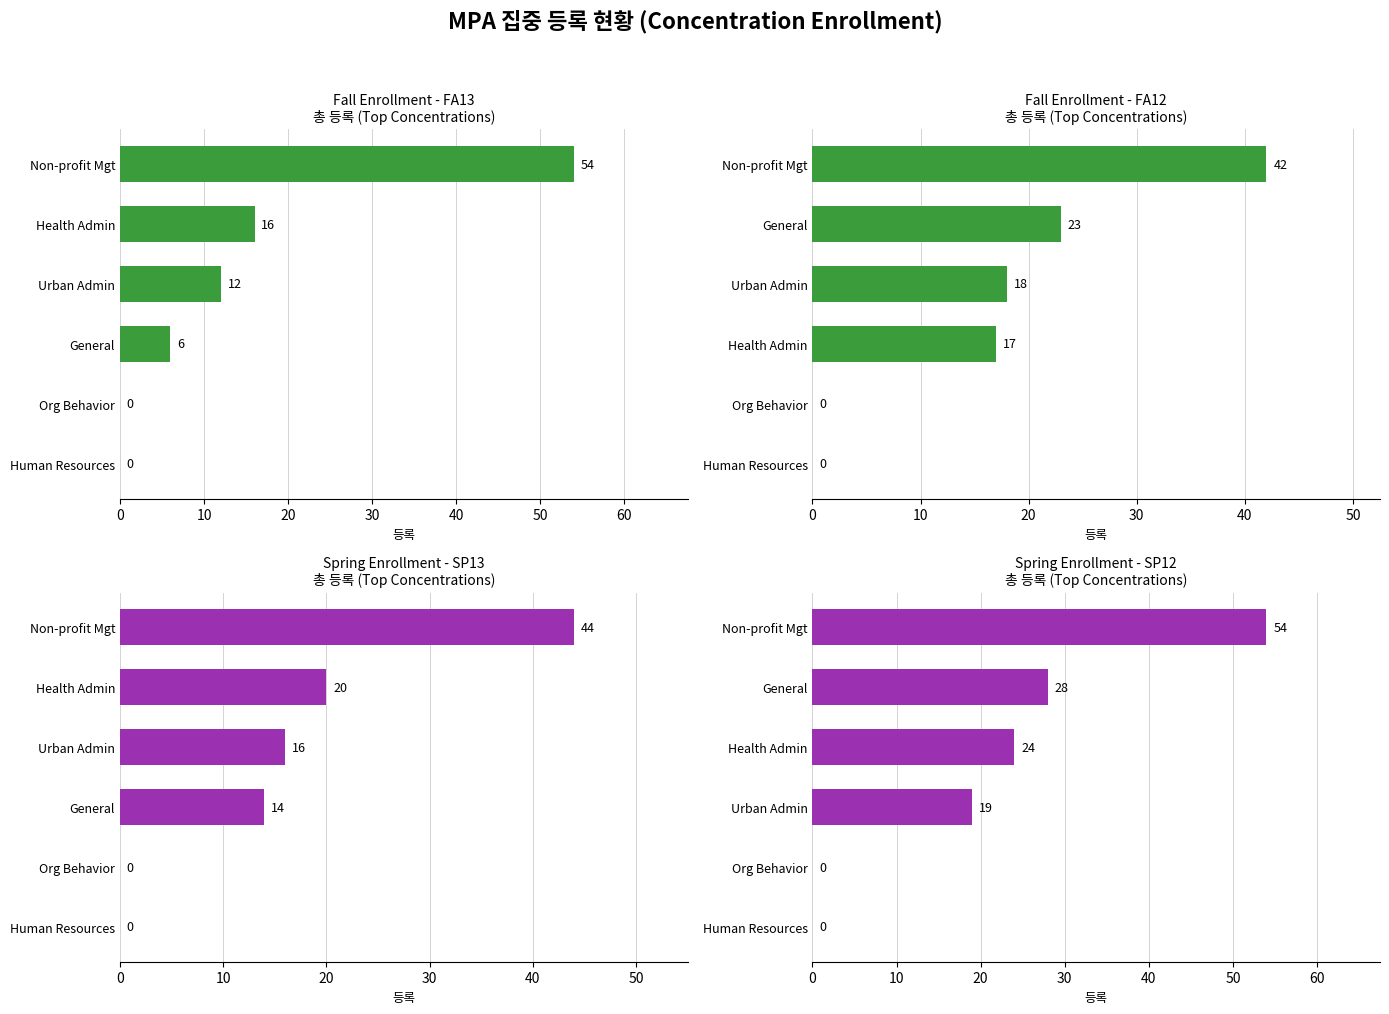

What is the sum of the values at 50 and 10?

54